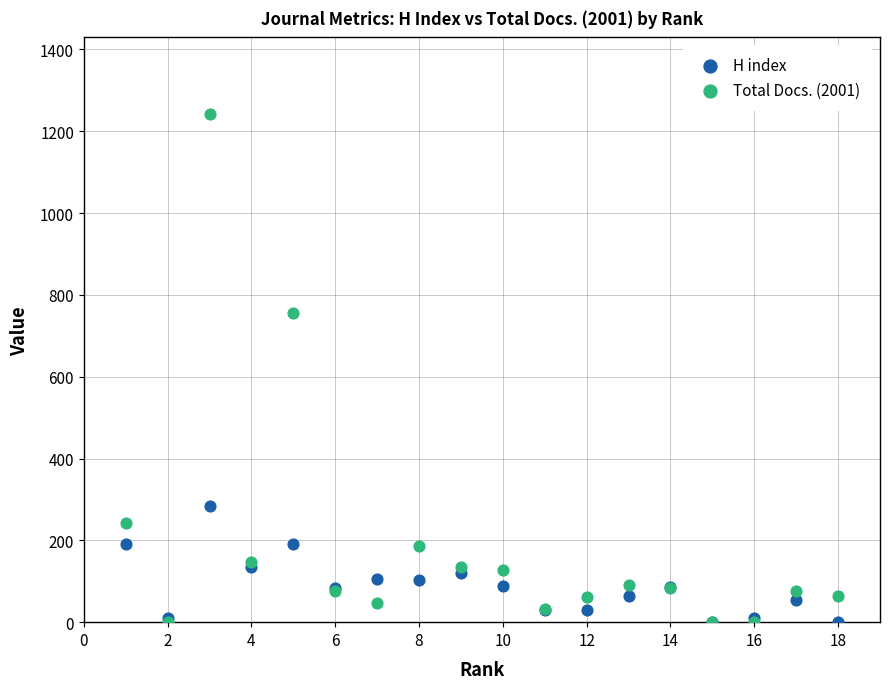

Across all series, what Y value is closest to 621?

756